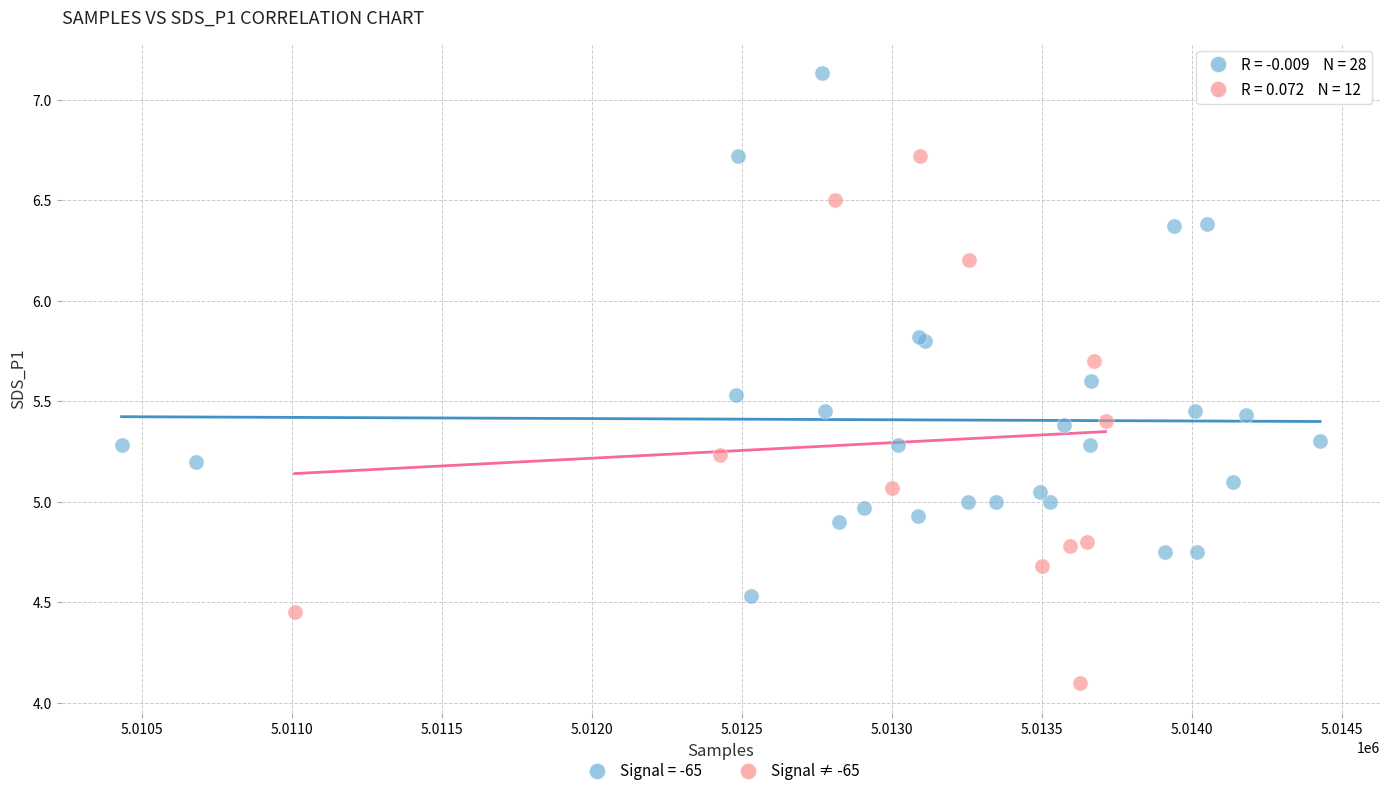

Which series contains the highest Y value?

Signal = -65